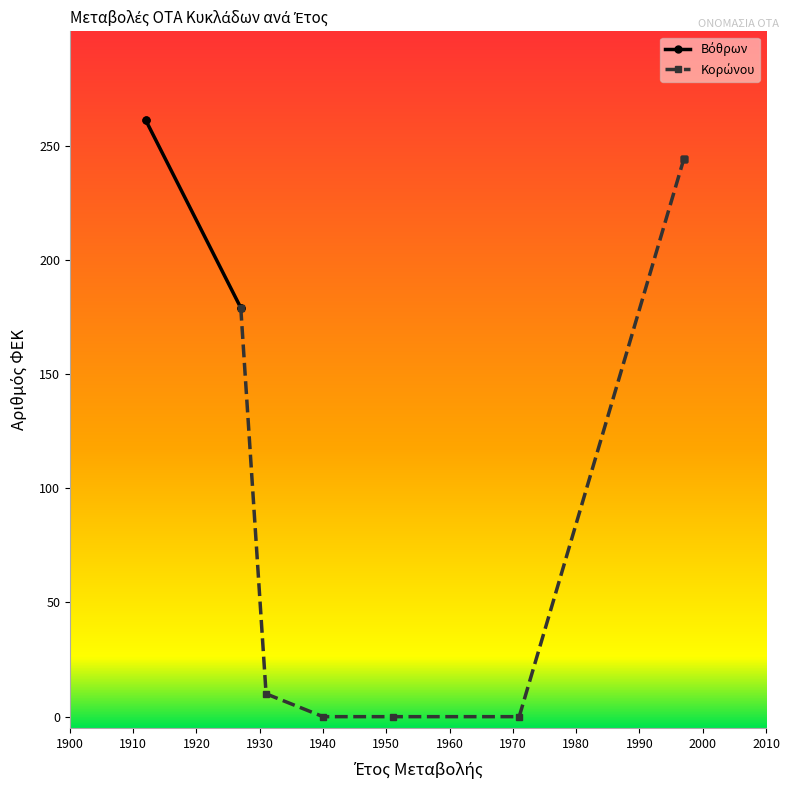

What is the value of the 3rd point from the left?

179